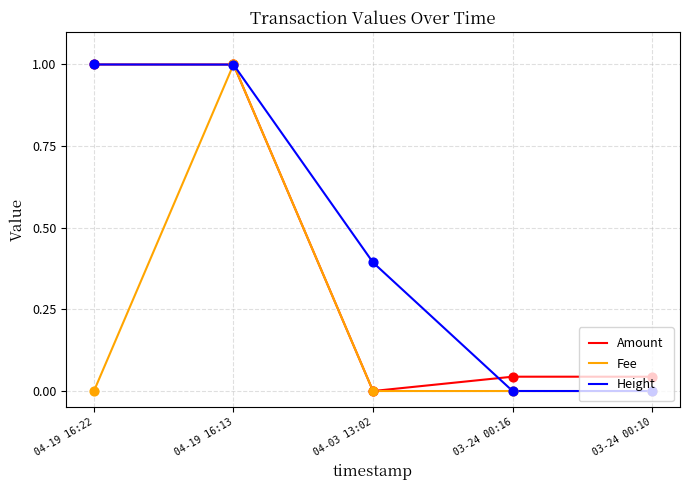

Between 04-03 13:02 and 03-24 00:16, which series saw the biggest shift?

Height